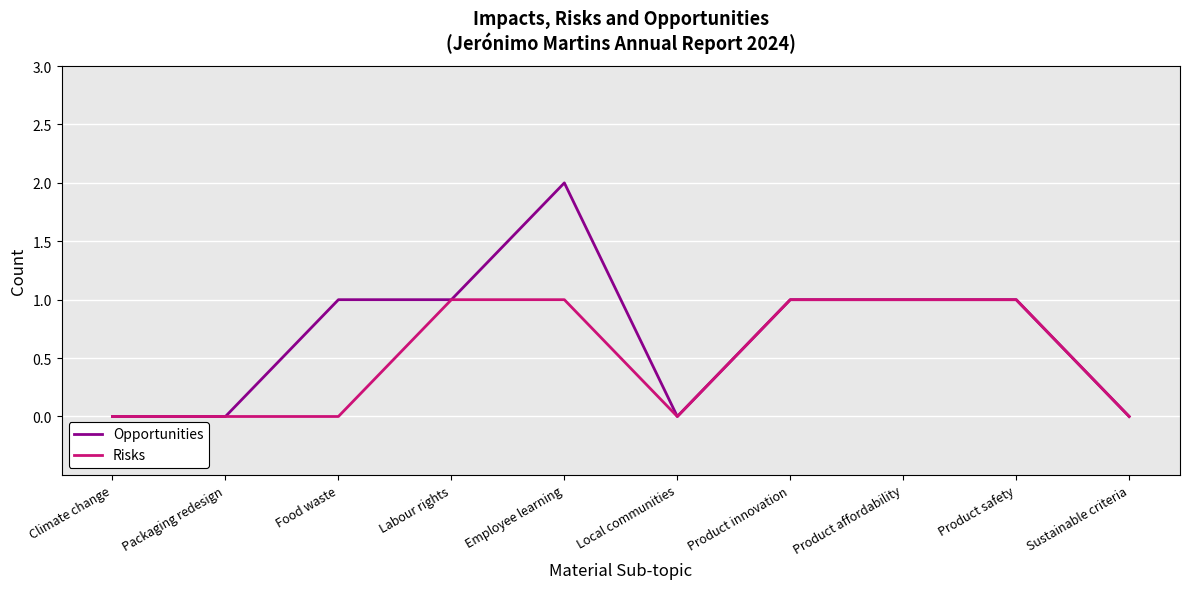

What position from the left is Climate change?

1